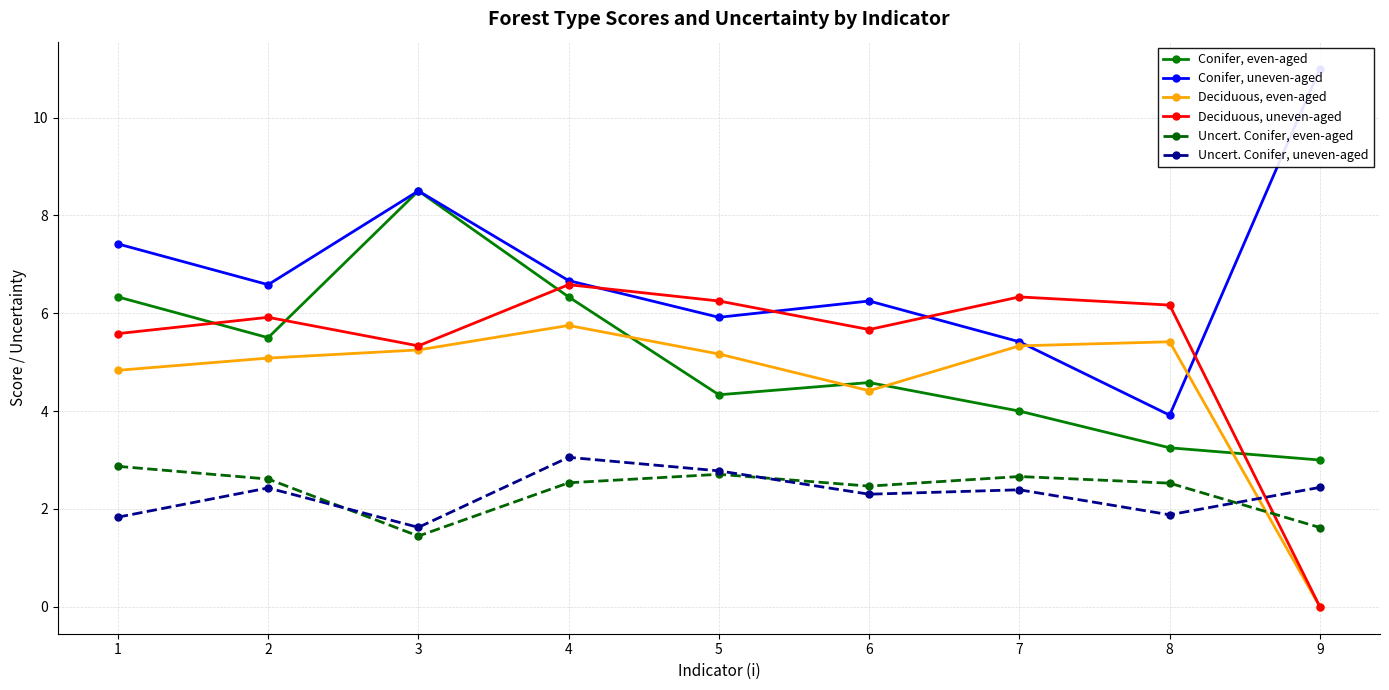

At which label does Uncert. Conifer, uneven-aged first exceed 2?

2